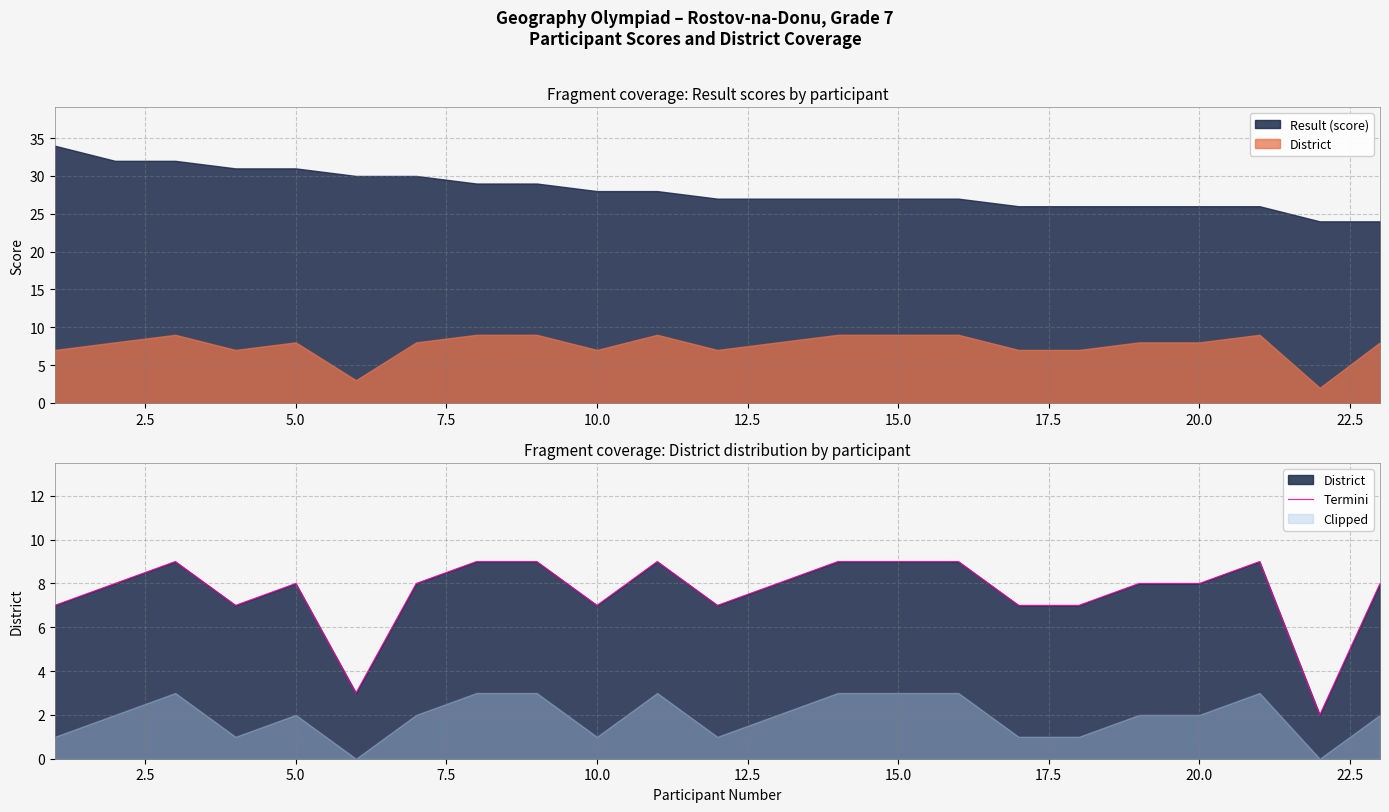

What is the difference between the second highest and second lowest values?

6